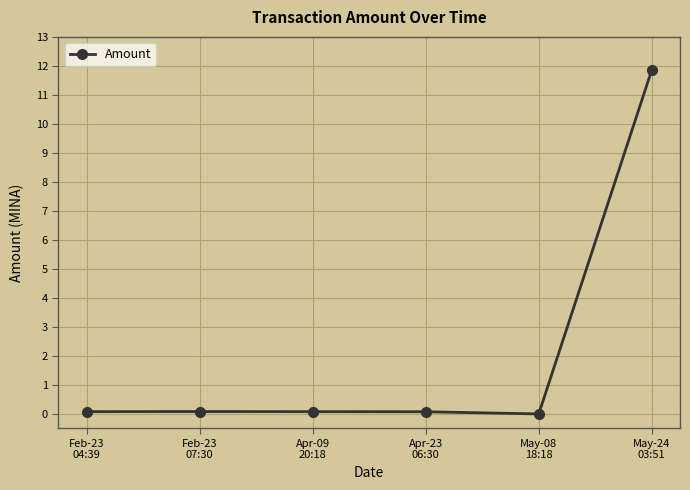

Which category has the highest value across all series?

May-24
03:51